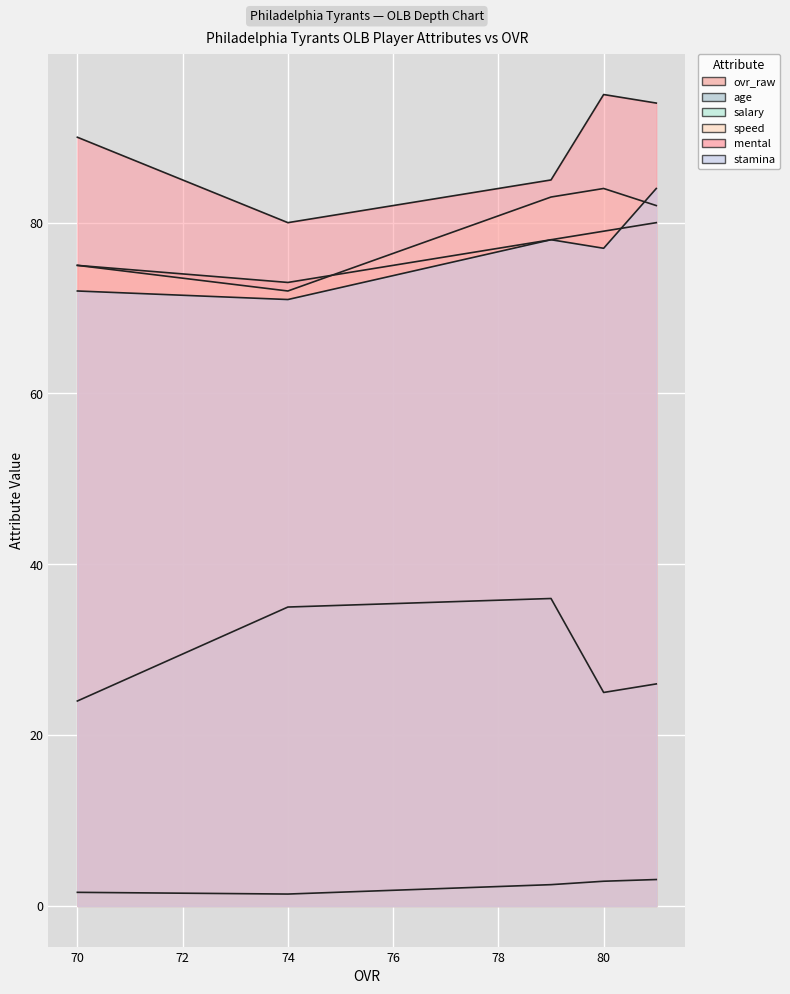

Count the number of categories in the chart.

5